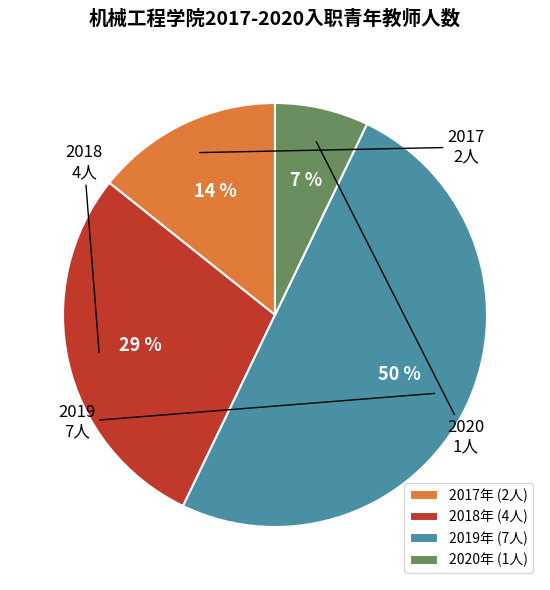

Is 2017 the majority of the pie?

No